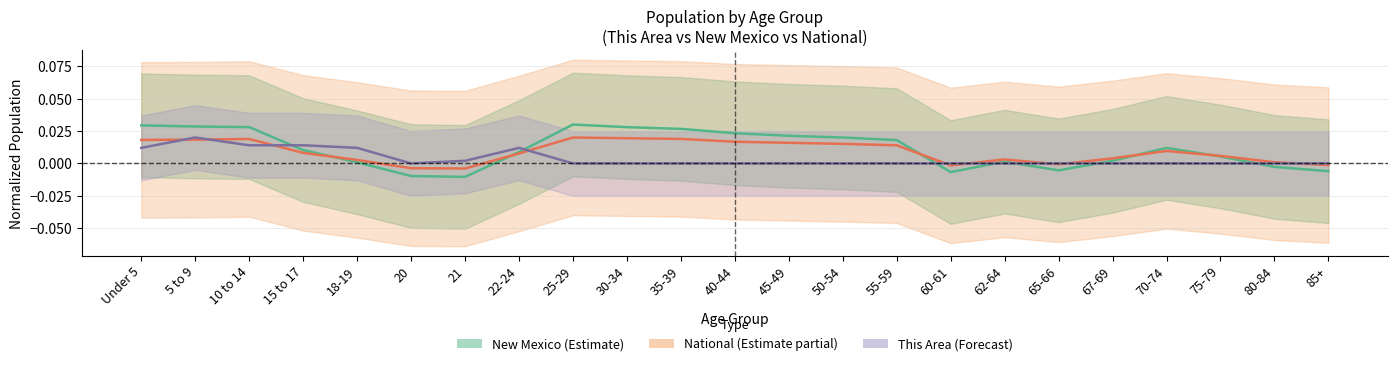

Where is the first local maximum for New Mexico?

25-29